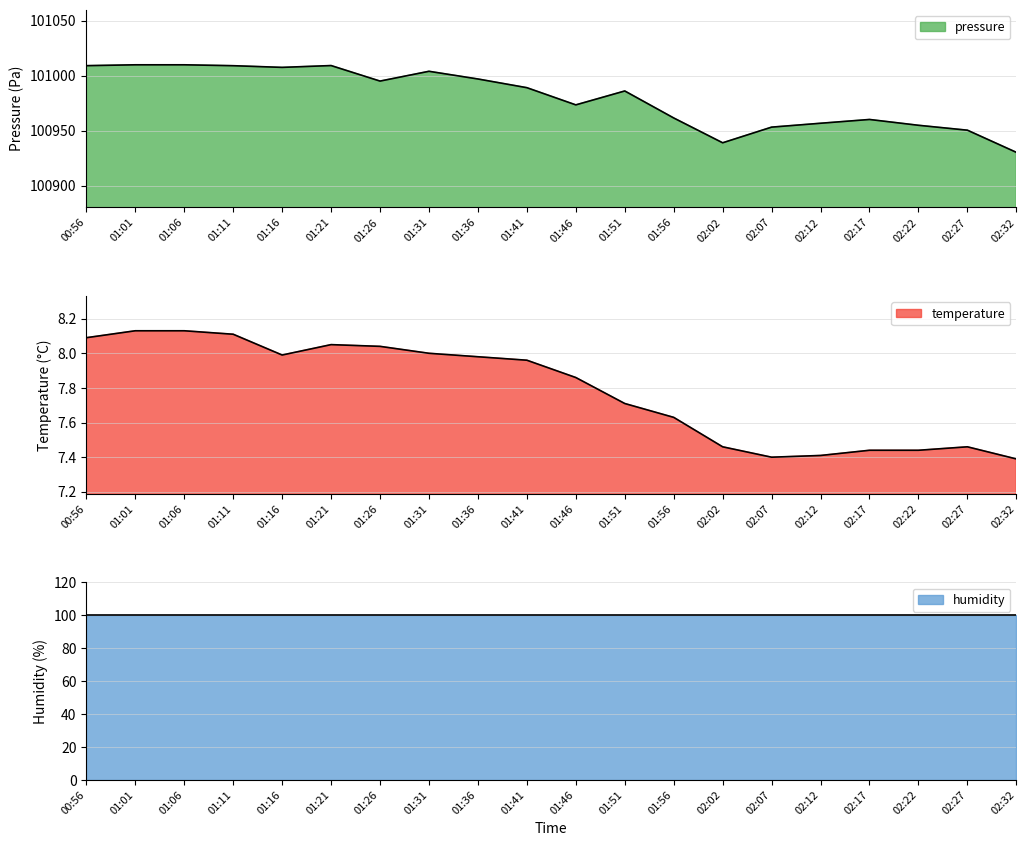

What is the total value across all series at 01:51?

100993.8